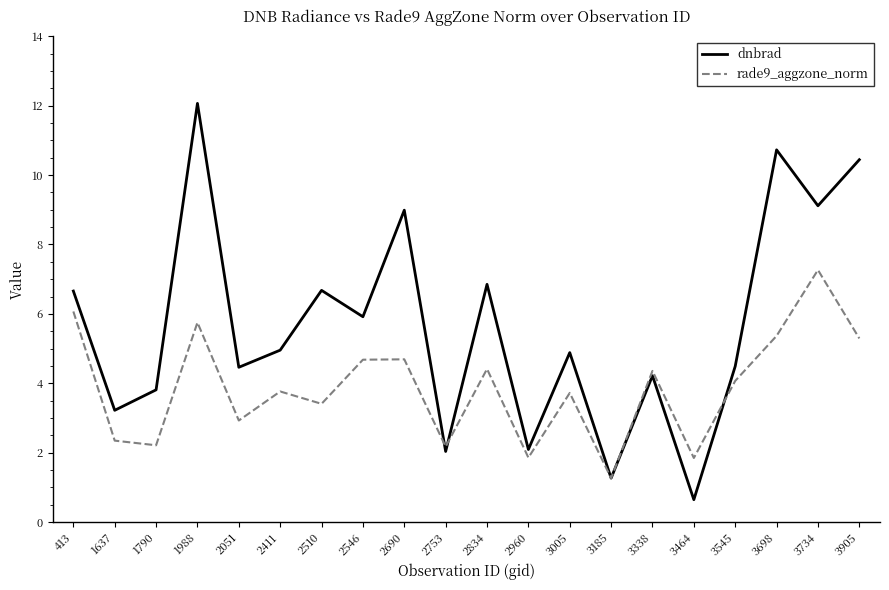

What is the average value of the dnbrad series?

5.7